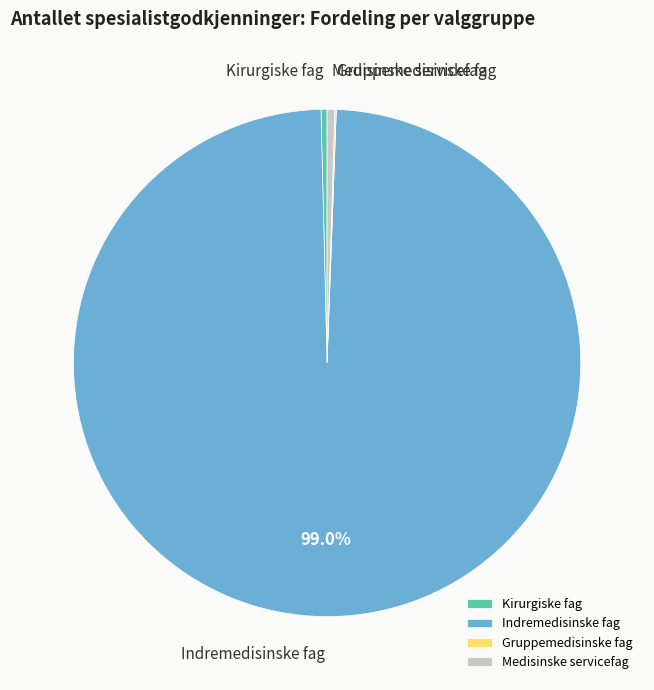

Is there any slice that represents more than half of the pie?

Yes